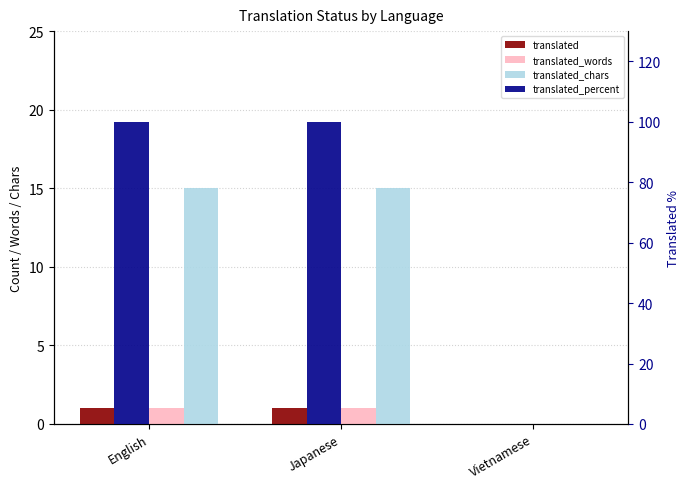

What is the difference between the maximum and minimum values in the translated series?

1